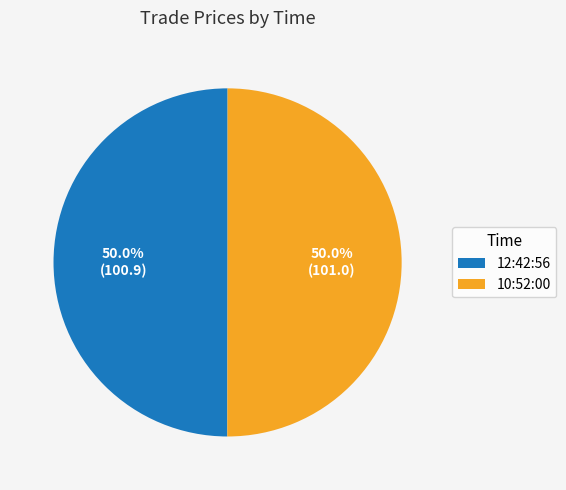

The 12:42:56 slice represents 61% of the pie. True or false?

False